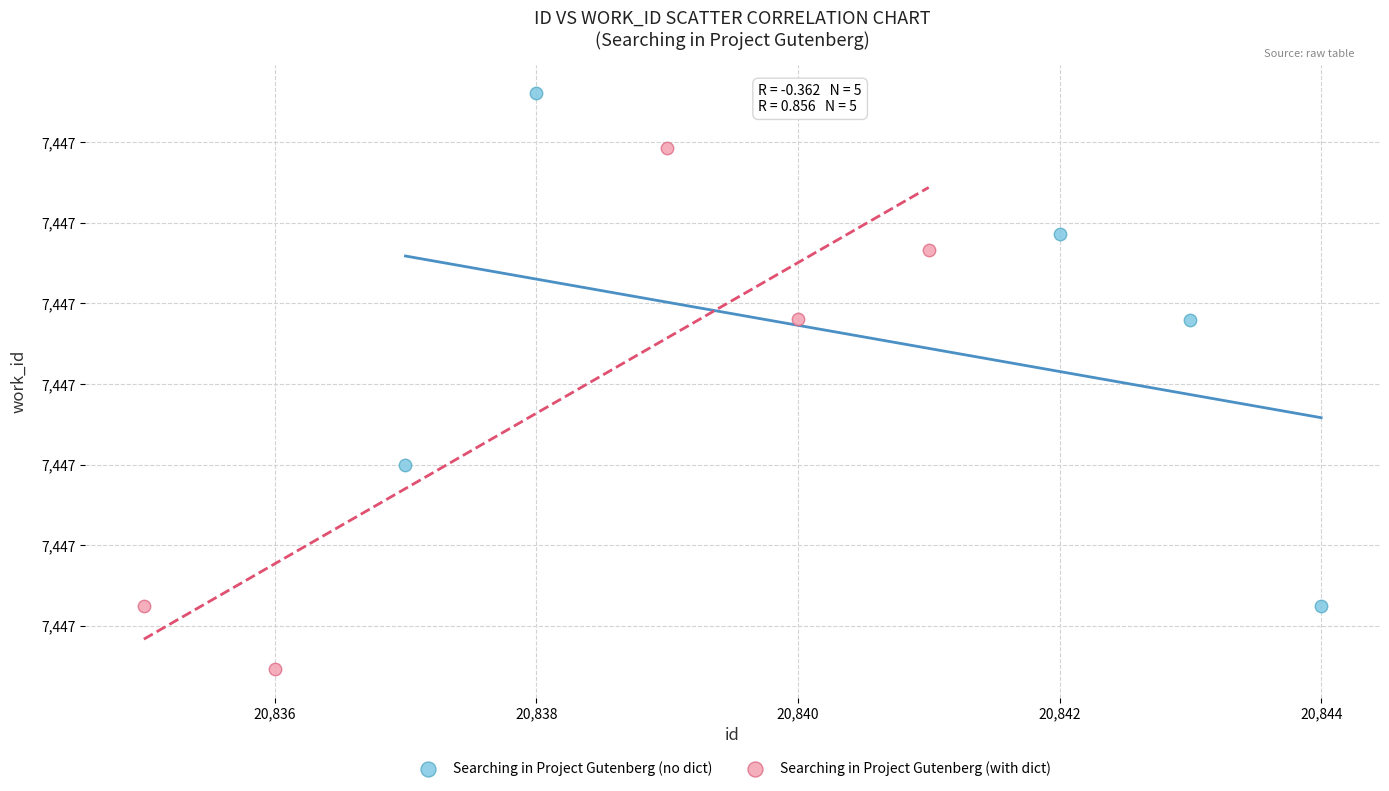

What are all the series names shown in the legend?

Searching in Project Gutenberg (no dict), Searching in Project Gutenberg (with dict)